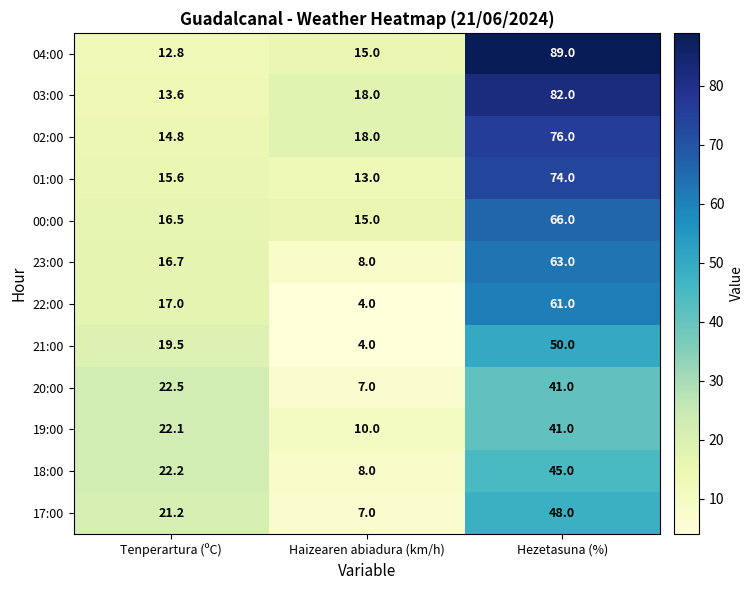

Which label corresponds to the largest value in the chart?

Hezetasuna (%)